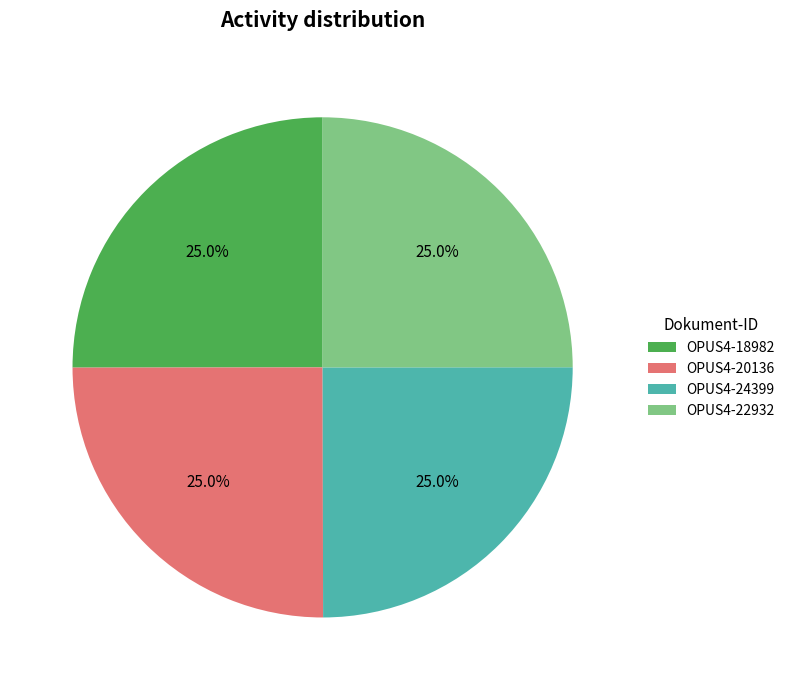

Is there any slice that represents more than half of the pie?

No